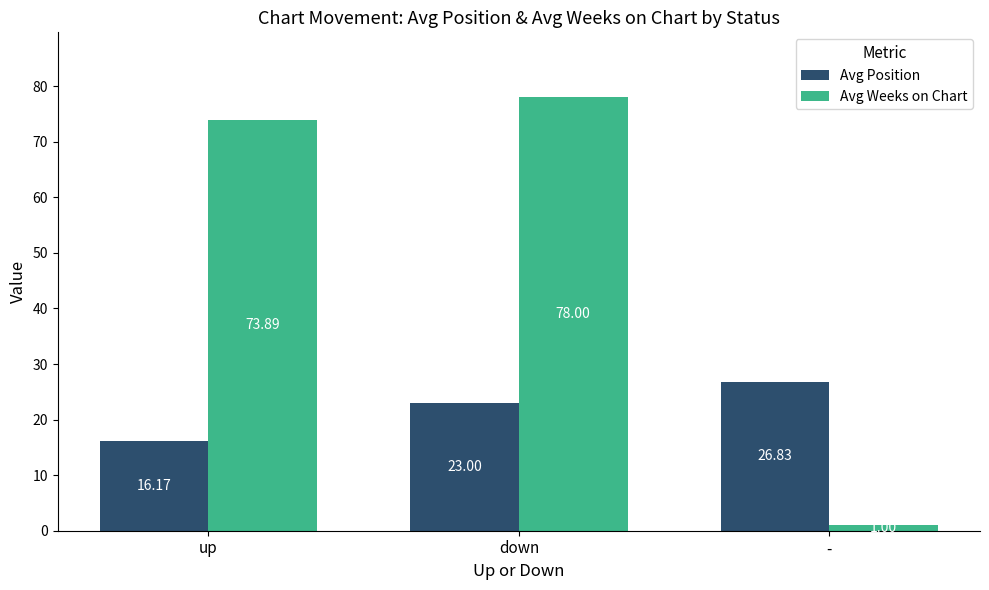

Which series changed the most between down and -?

Avg Weeks on Chart